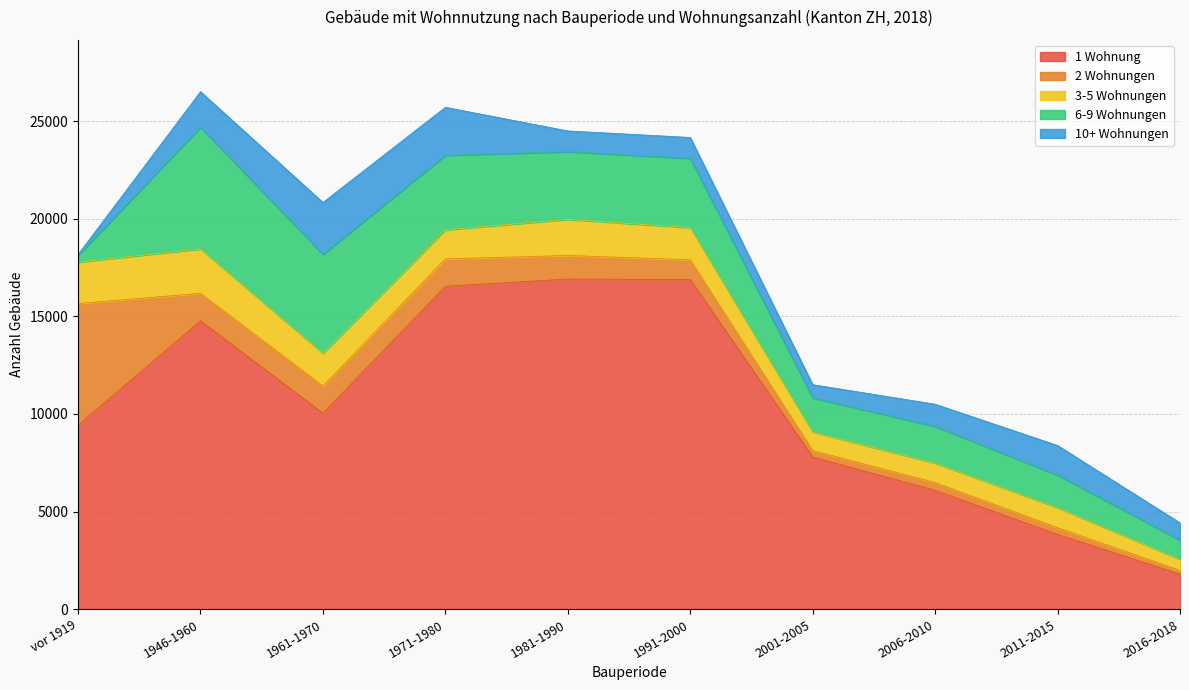

What is the maximum value for 6-9 Wohnungen?

6233